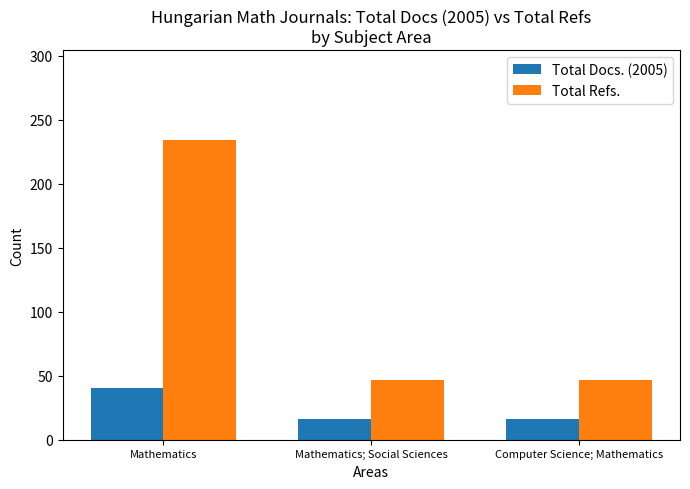

What is the average value of the Total Docs. (2005) series?

24